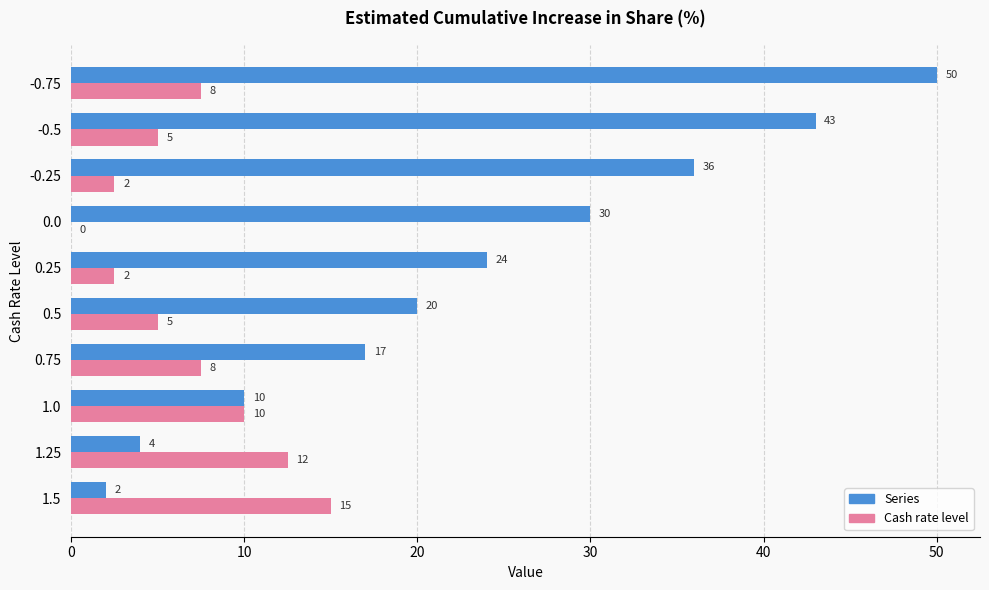

At which category is the sum across all series the highest?

-0.75